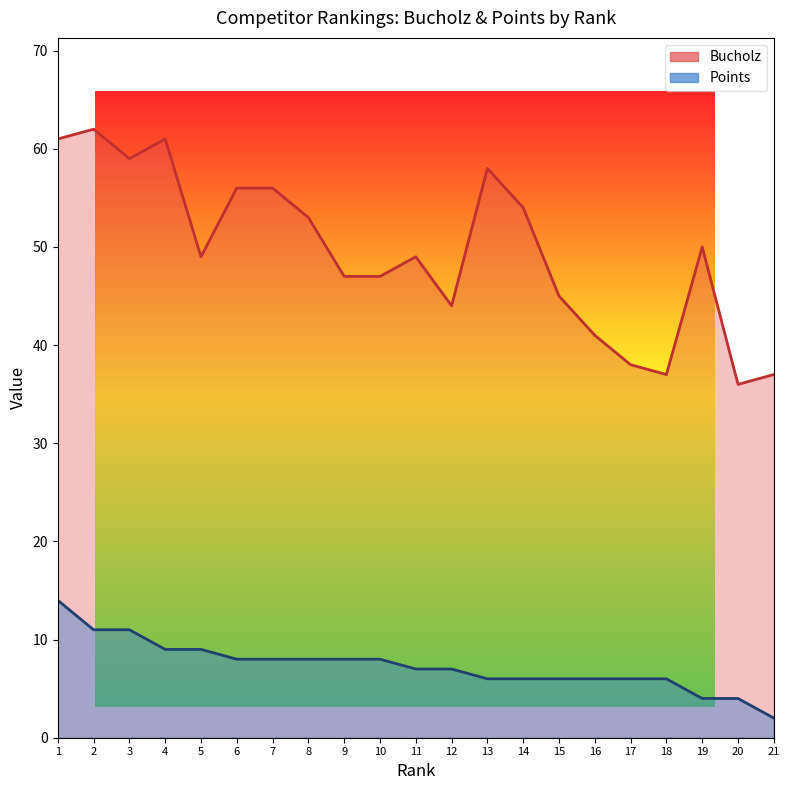

True or false: Points and Bucholz cross at least once.

False